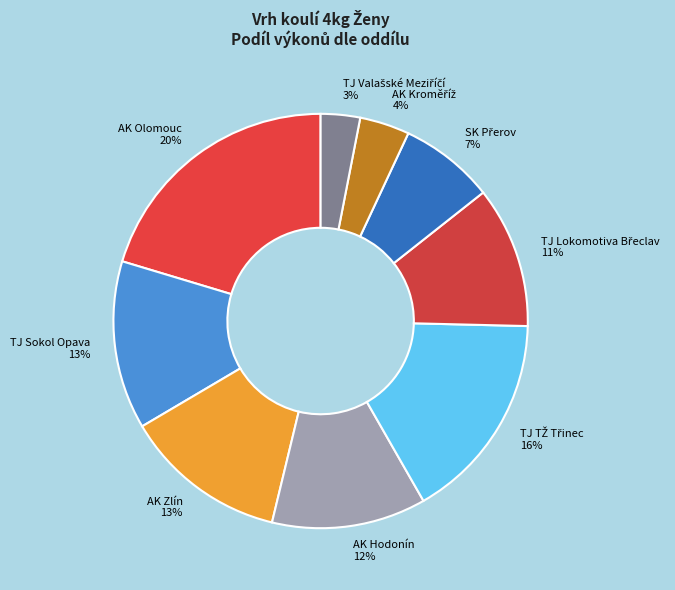

What is the largest slice in the pie chart?

AK Olomouc